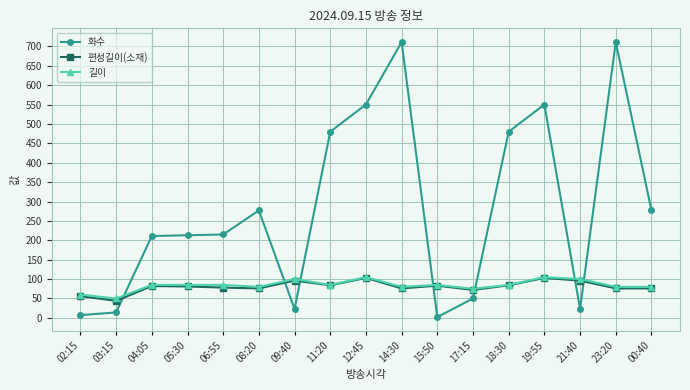

What is the difference between the maximum and minimum values in the 화수 series?

709